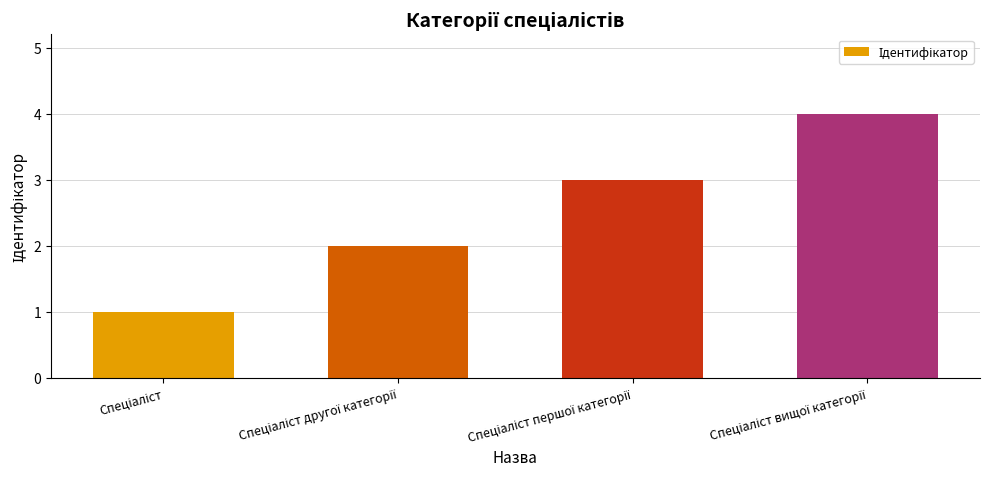

What is the maximum value shown in the chart?

4